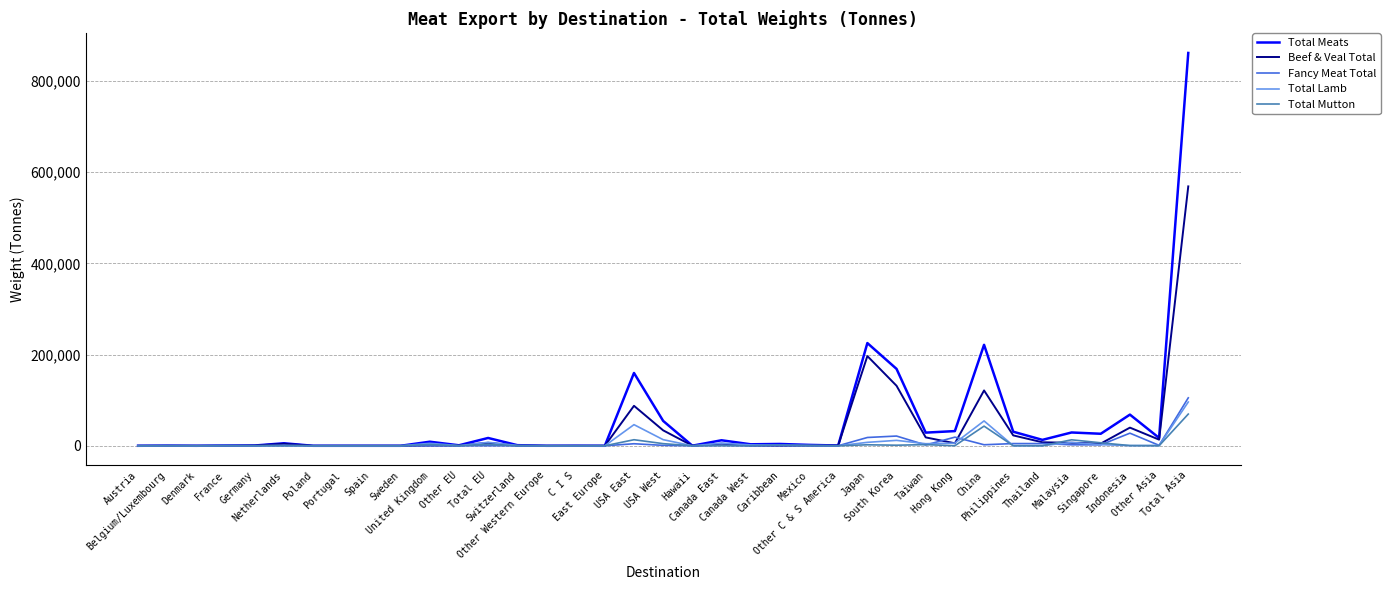

Which series has the largest range (max minus min)?

Total Meats